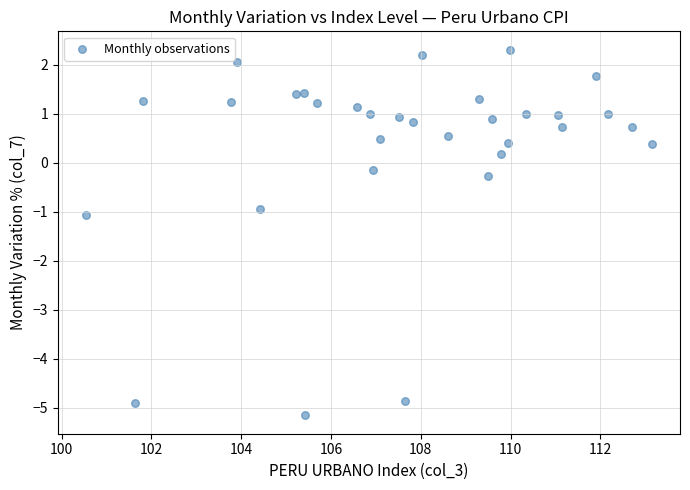

What is the range of Y values (max minus min)?

7.5